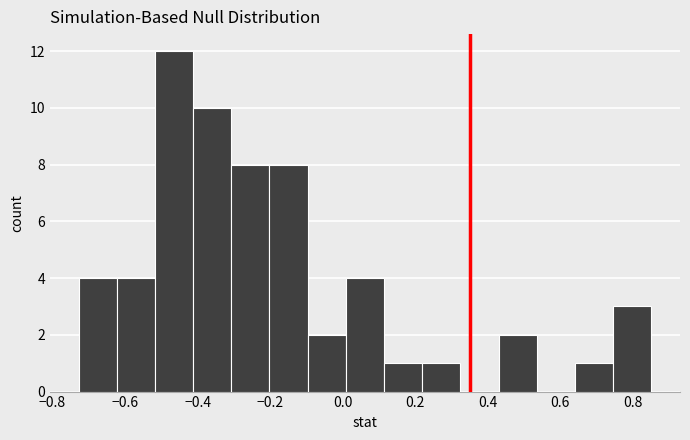

Reading left to right, transcribe this chart: for each bar, give the range it covers on the x-axis and its height. Neither the bar edges nor the heights are printed on the chart, so give them approximately, as read against the axes.

-0.72 to -0.62: 4
-0.62 to -0.52: 4
-0.52 to -0.42: 12
-0.42 to -0.30: 10
-0.30 to -0.20: 8
-0.20 to -0.10: 8
-0.10 to 0.00: 2
0.00 to 0.12: 4
0.12 to 0.22: 1
0.22 to 0.32: 1
0.32 to 0.42: 0
0.42 to 0.54: 2
0.54 to 0.64: 0
0.64 to 0.74: 1
0.74 to 0.86: 3